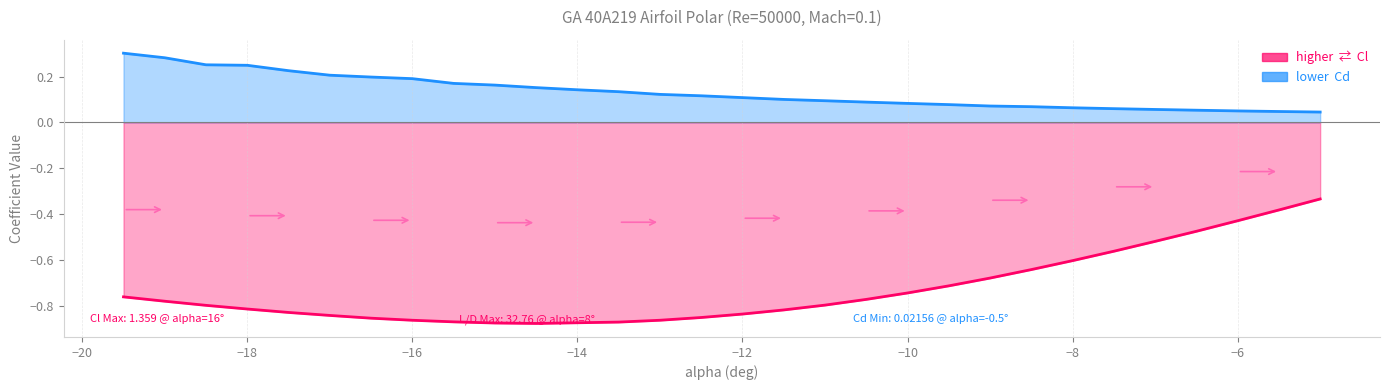

The Cd series shows 0.1 at 24. True or false?

False